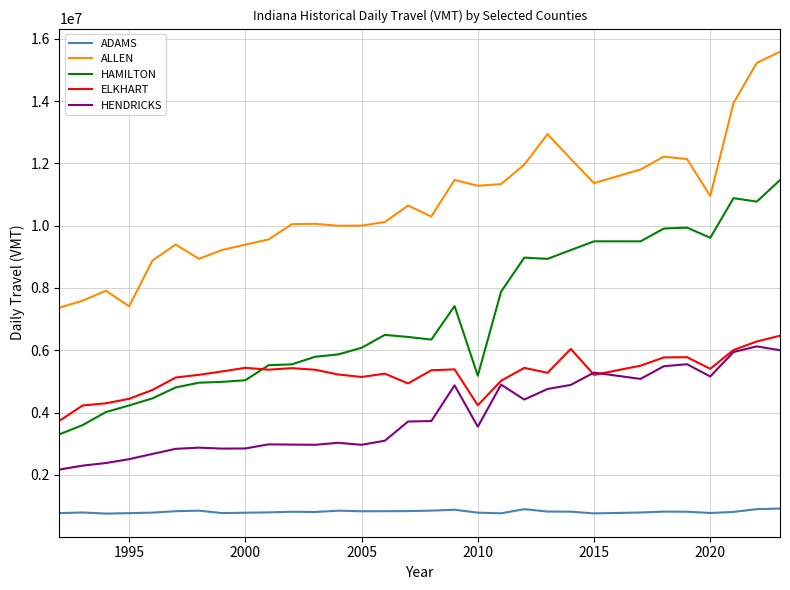

Which series has the largest total across all categories?

ALLEN